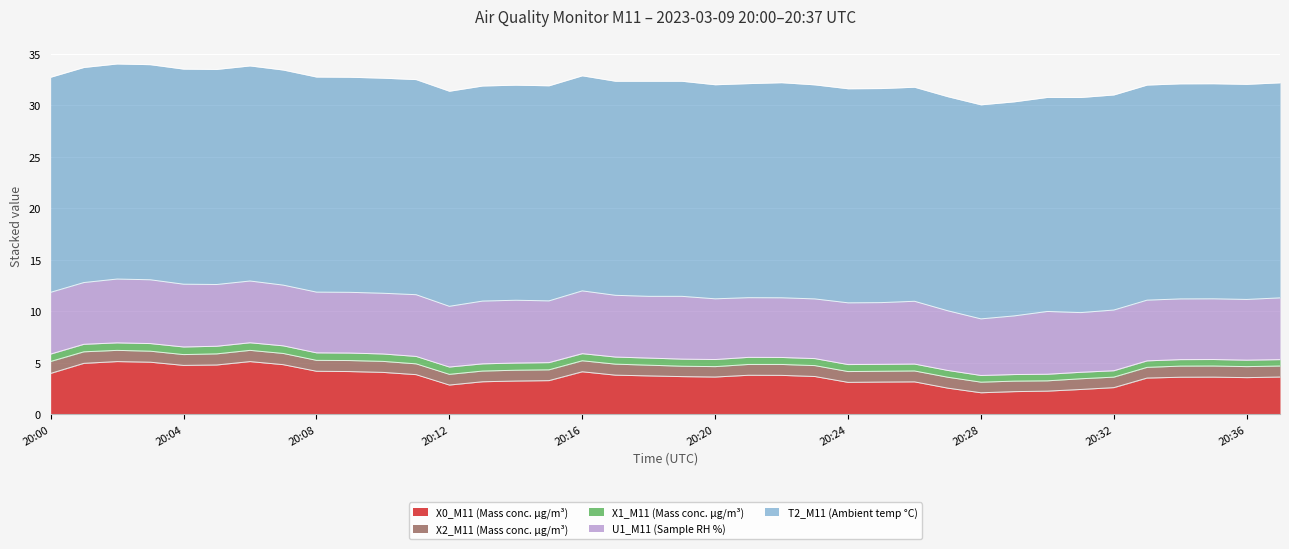

What is the value of the U1_M11 (Sample RH %) point at the 23rd from the left?

5.8